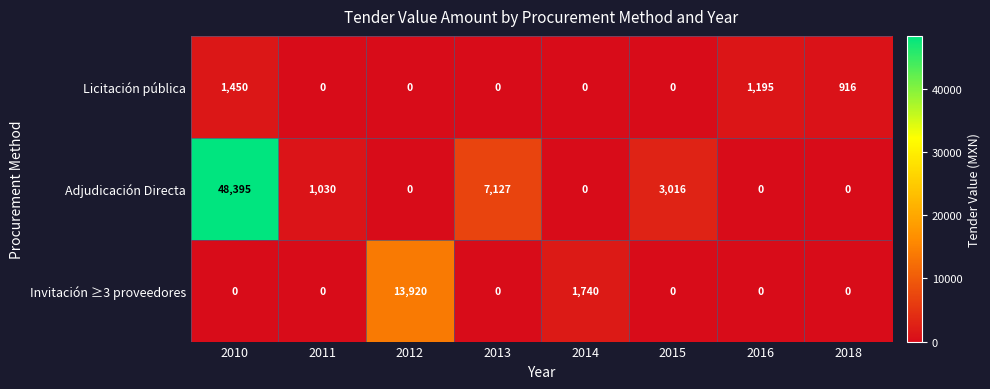

What is the maximum value for Licitación pública?

1450